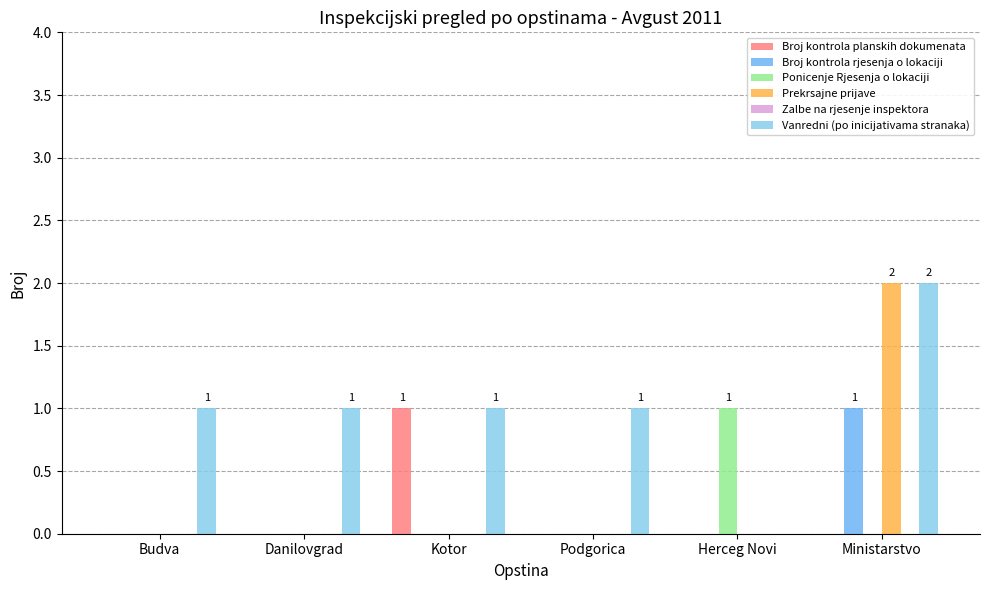

How many values in Vanredni (po inicijativama stranaka) are above zero?

5